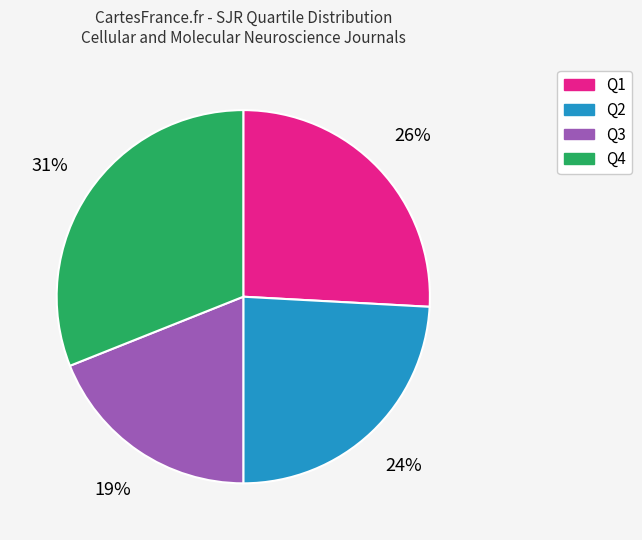

What percentage is the Q2 slice, to the nearest percent?

24%